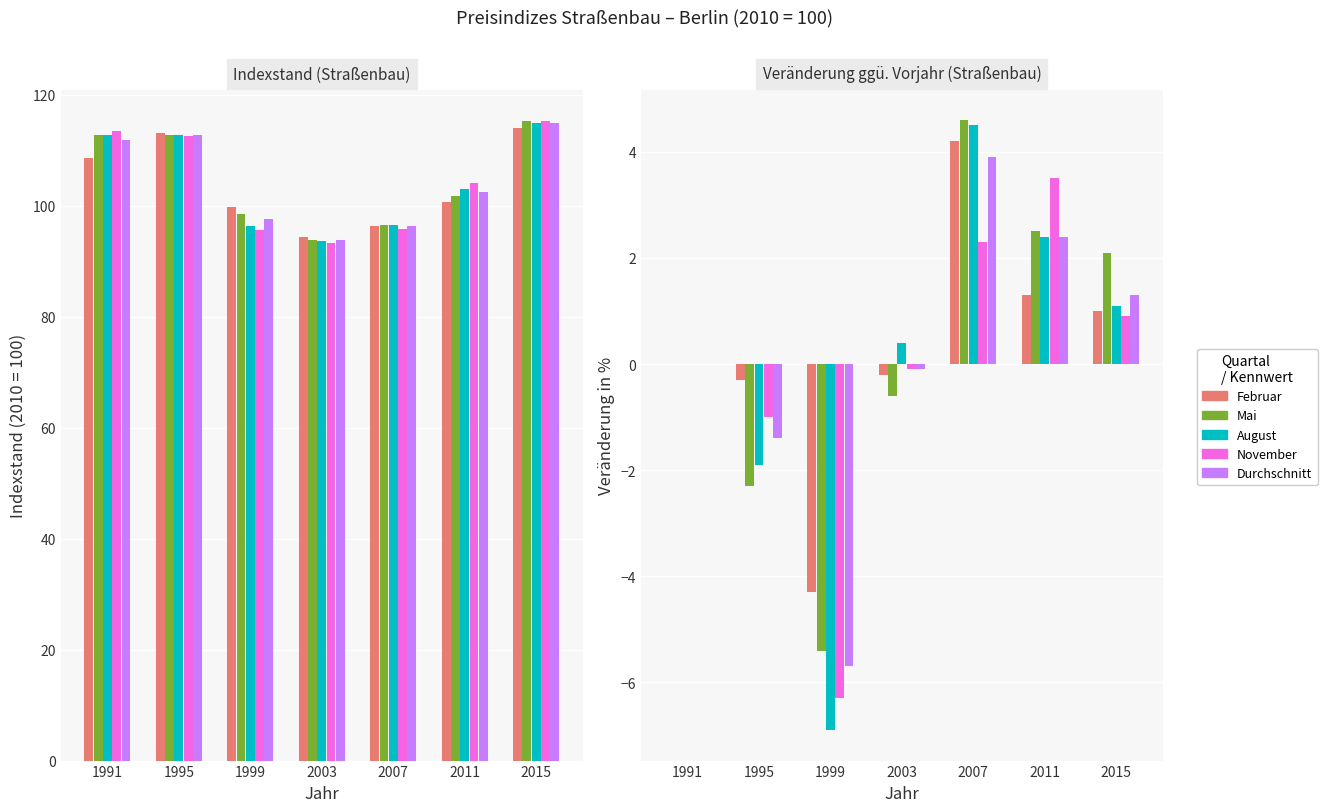

Between 1999 and 2007, which is larger?

2007